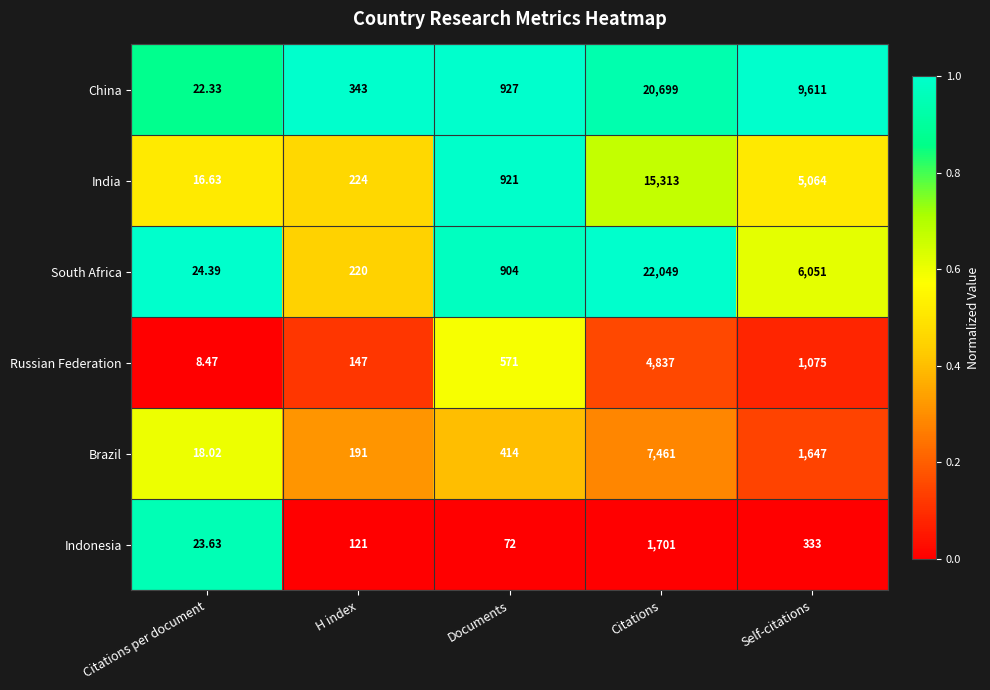

Which series has the widest spread of values?

South Africa